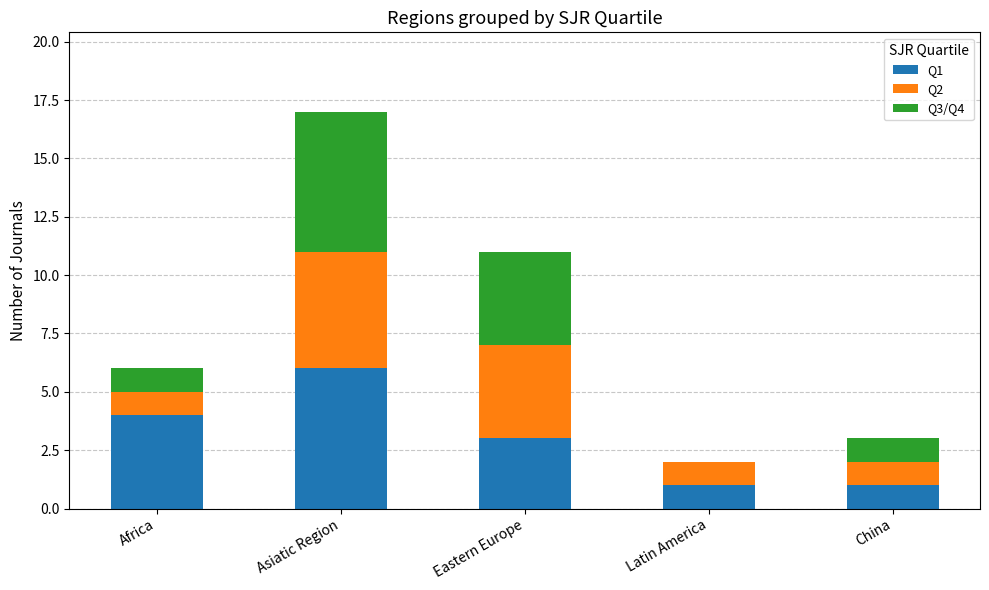

What are all the series names shown in the legend?

Q1, Q2, Q3/Q4